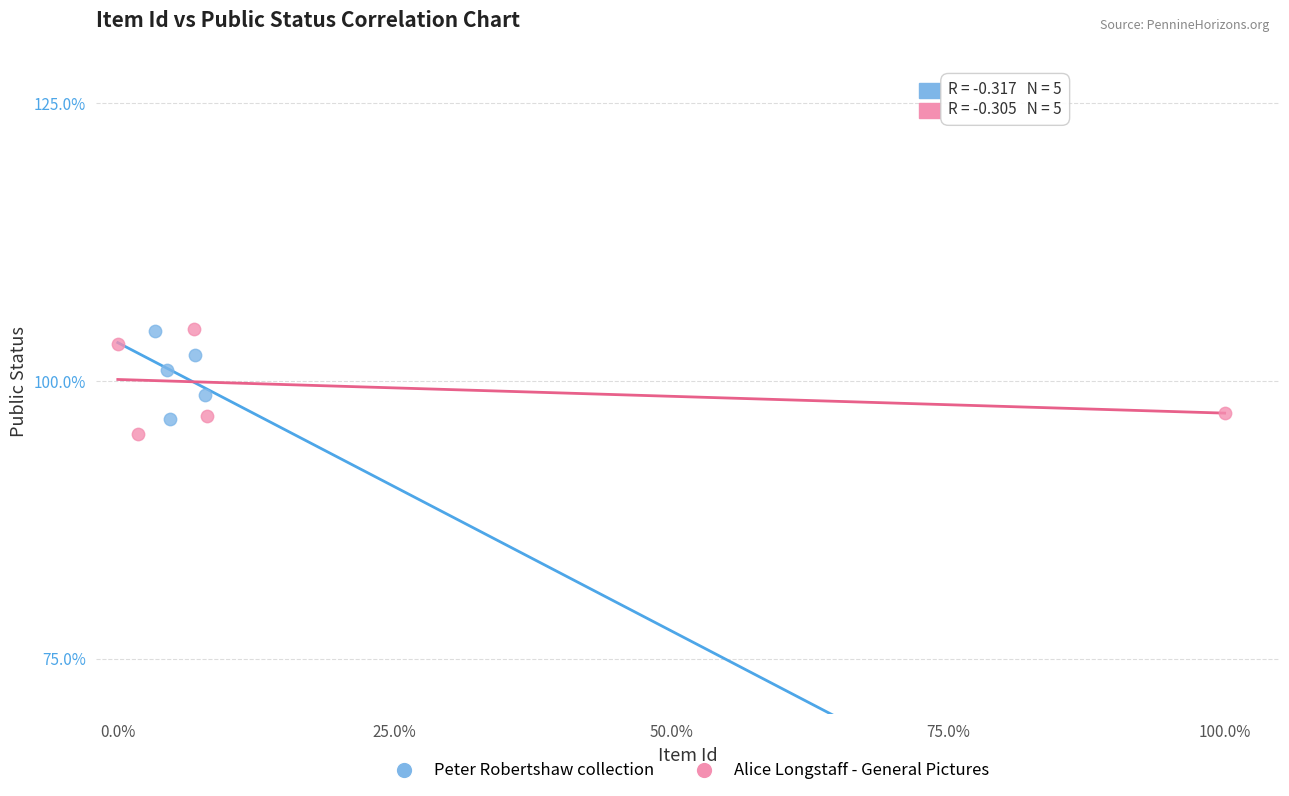

Which series contains the lowest Y value?

Alice Longstaff - General Pictures